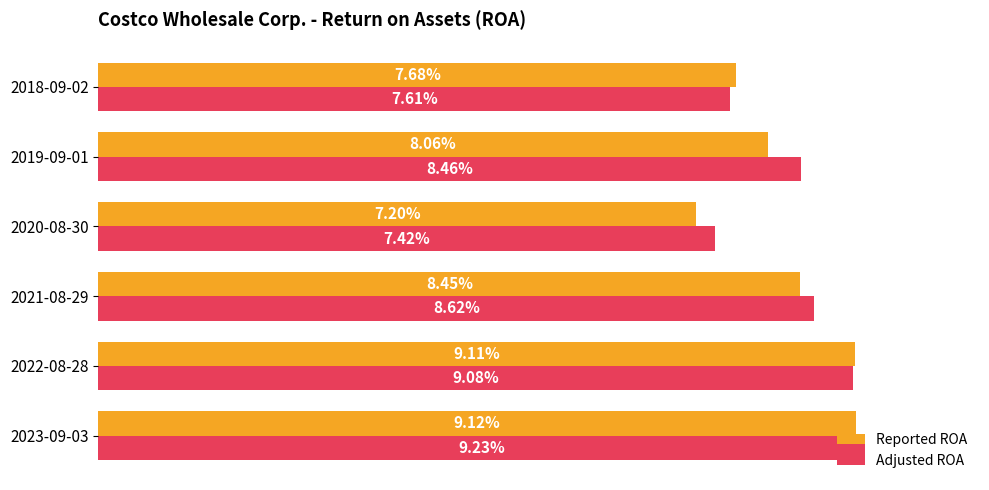

What are all the series names shown in the legend?

Reported ROA, Adjusted ROA